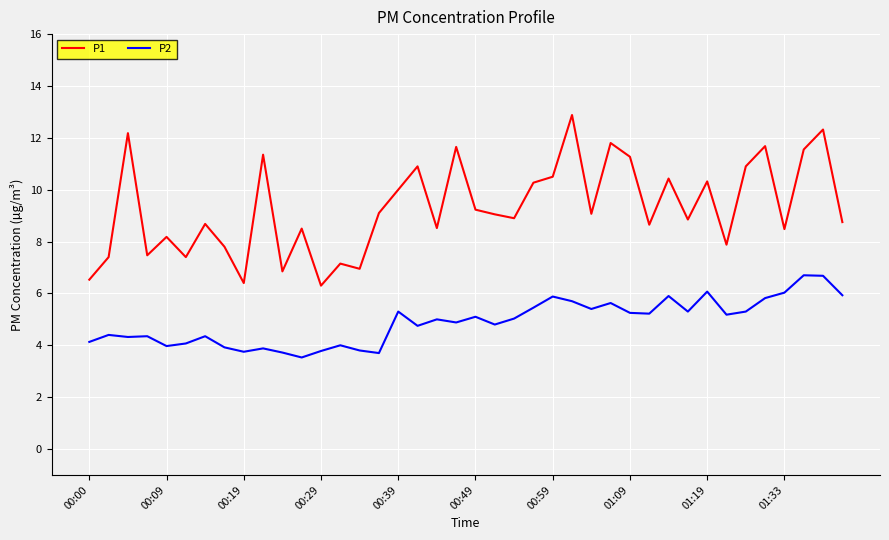

Does the chart display data point markers on the line(s)?

No